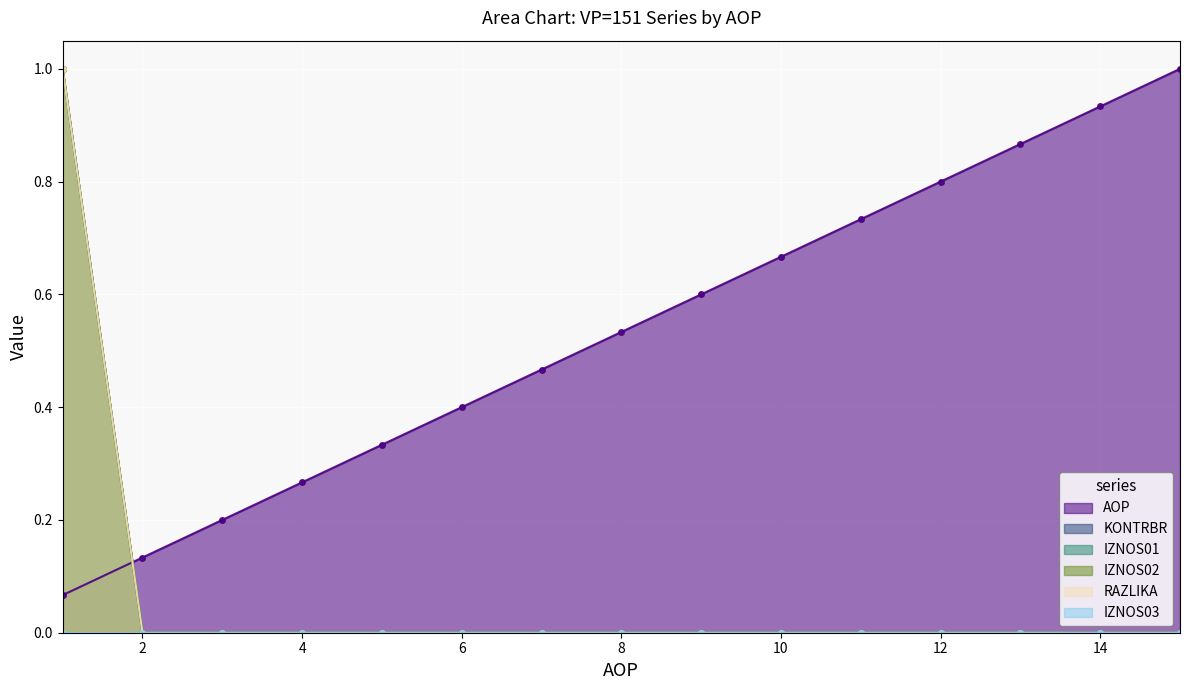

Which series has the largest range (max minus min)?

KONTRBR